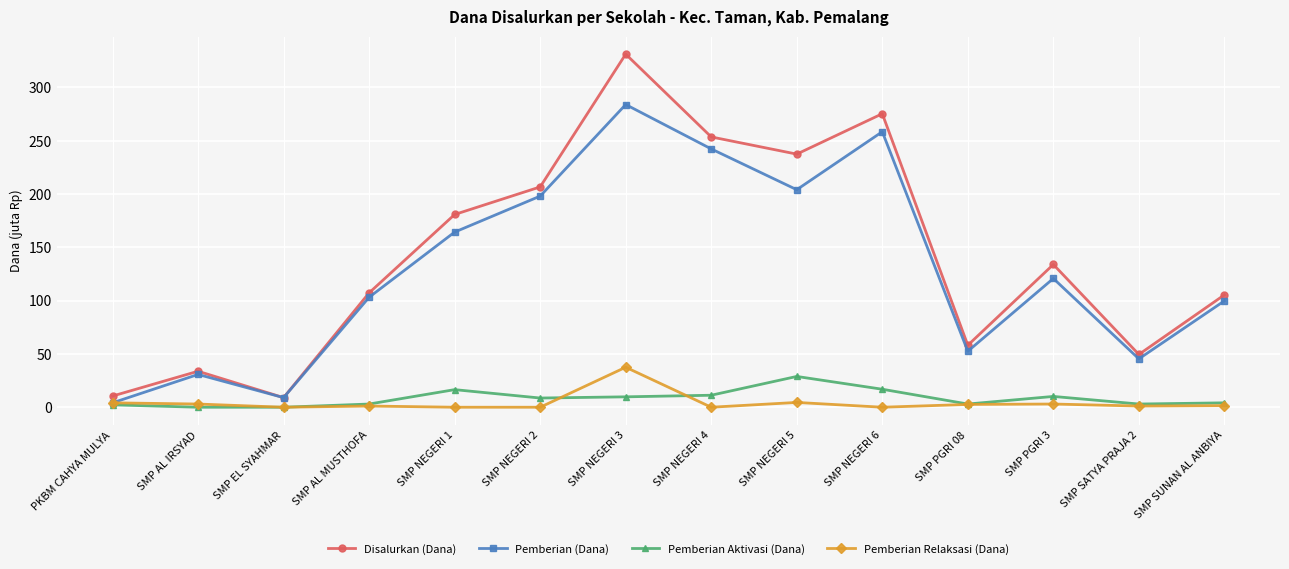

What is the highest value of the Pemberian Aktivasi (Dana) series?

28.9